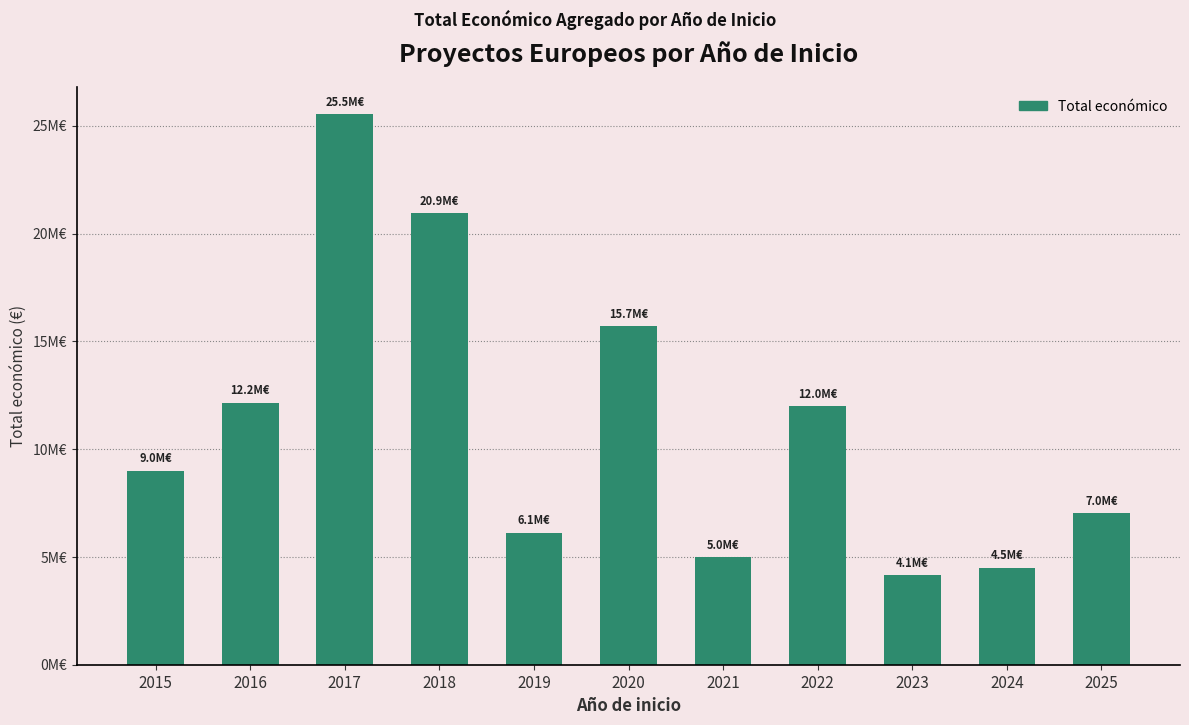

Does the chart contain any negative values?

No